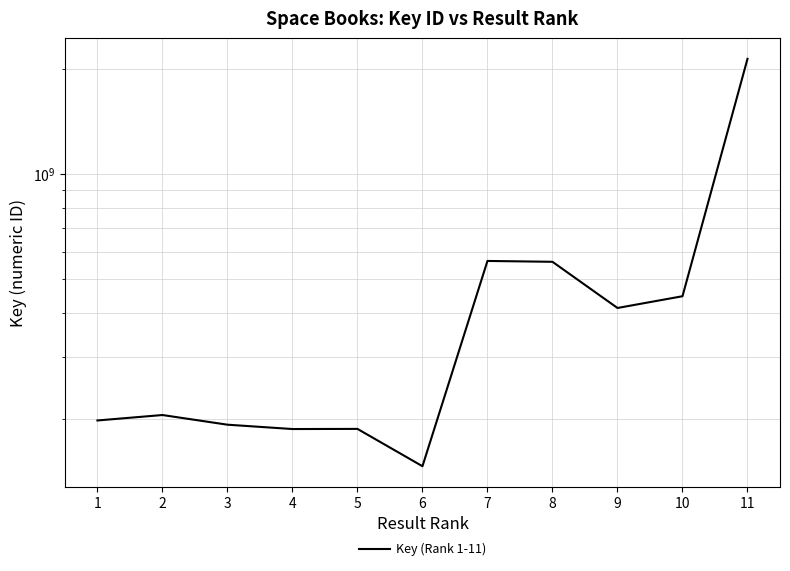

Reading right to left, extract all data points from this chart.

2137694600	447787727	414443068	561741709	564894509	146188748	186919935	186749052	192160233	204798755	197584953